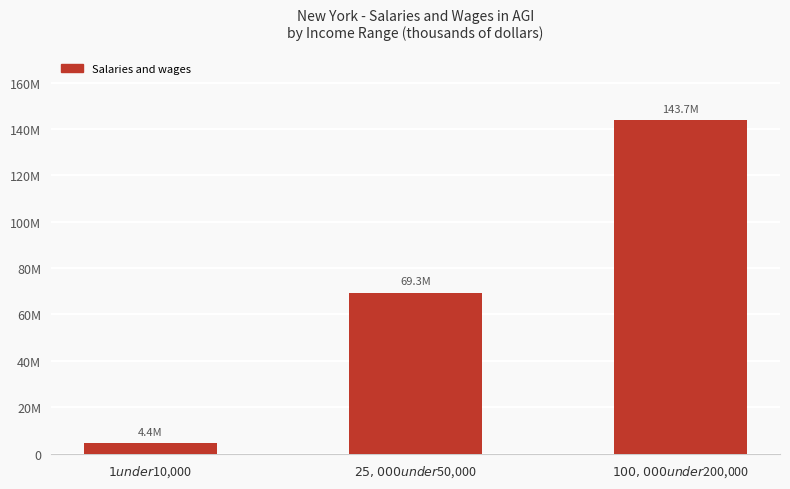

What is the approximate value at $1 under $10,000?

4433870